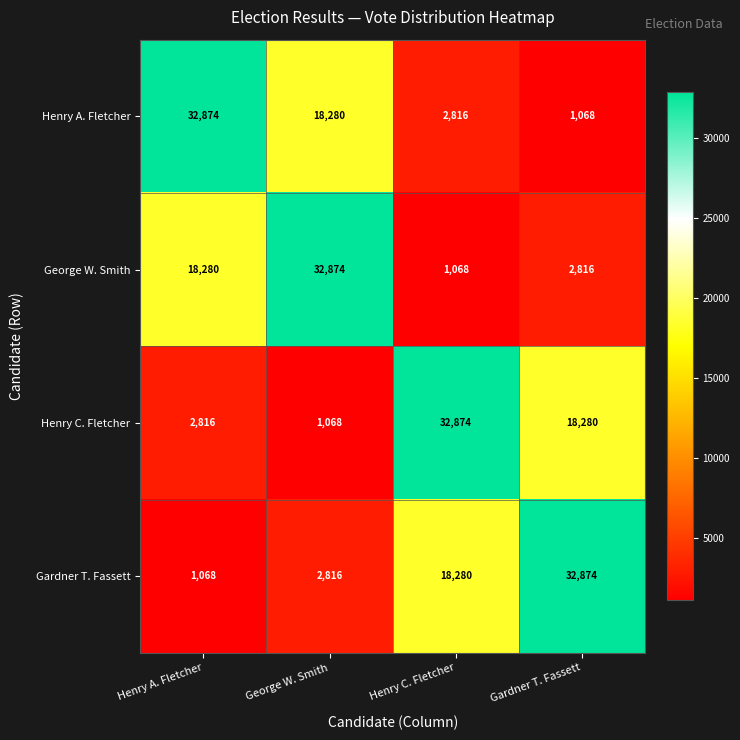

What is the difference between the highest and lowest values at Gardner T. Fassett?

31806